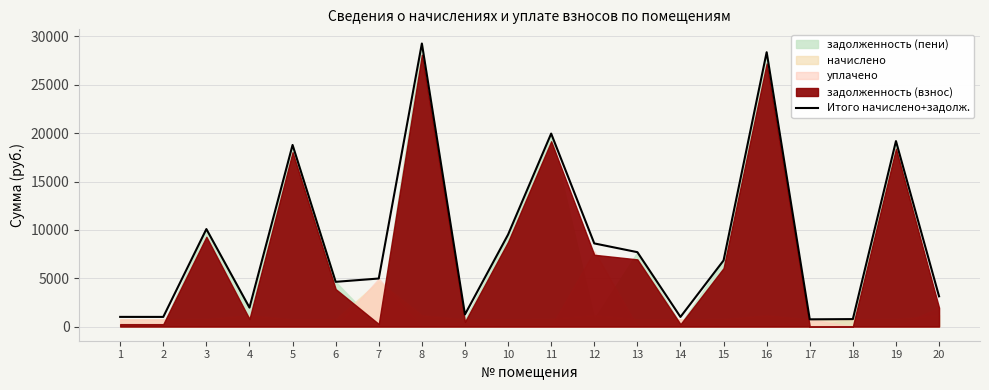

At which category does the data reach its first local peak?

3